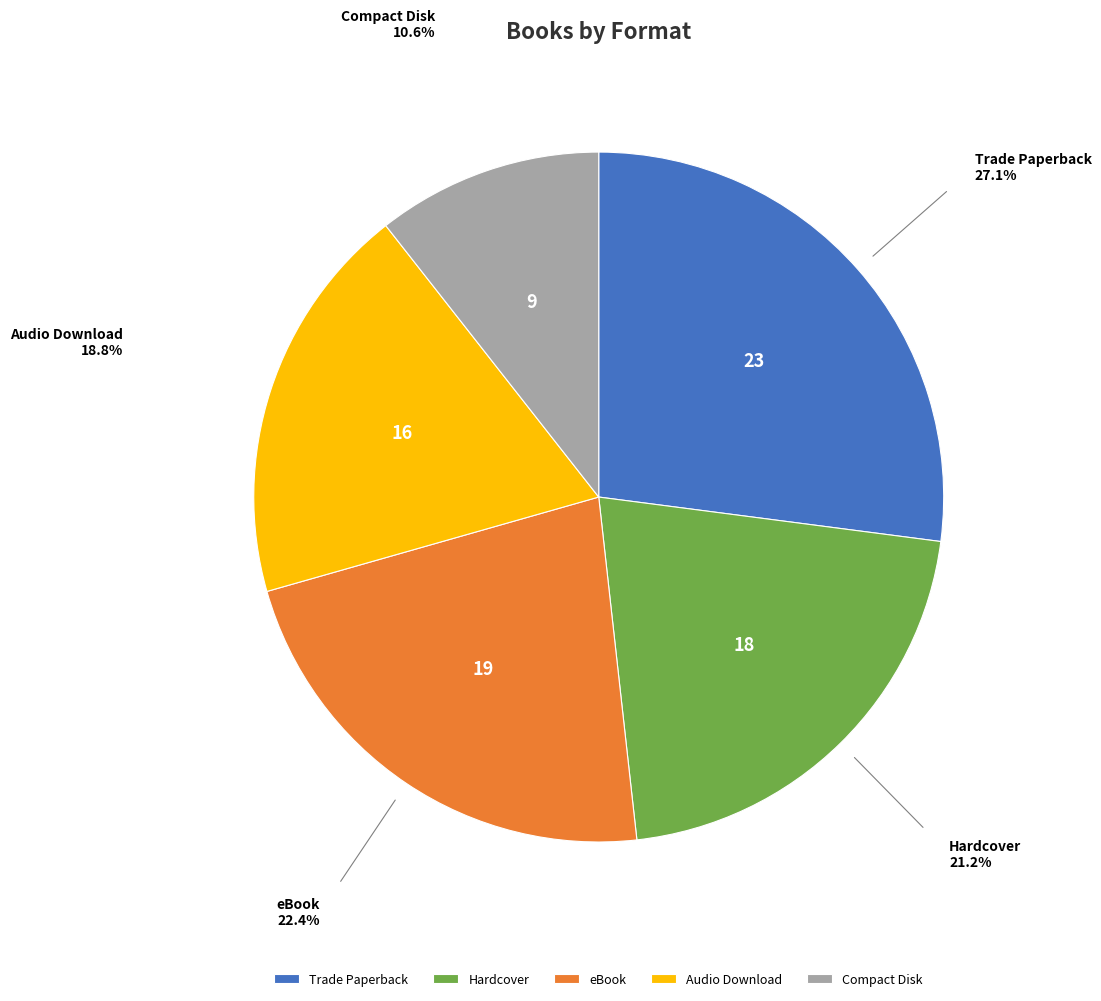

How many slices are in this pie chart?

5